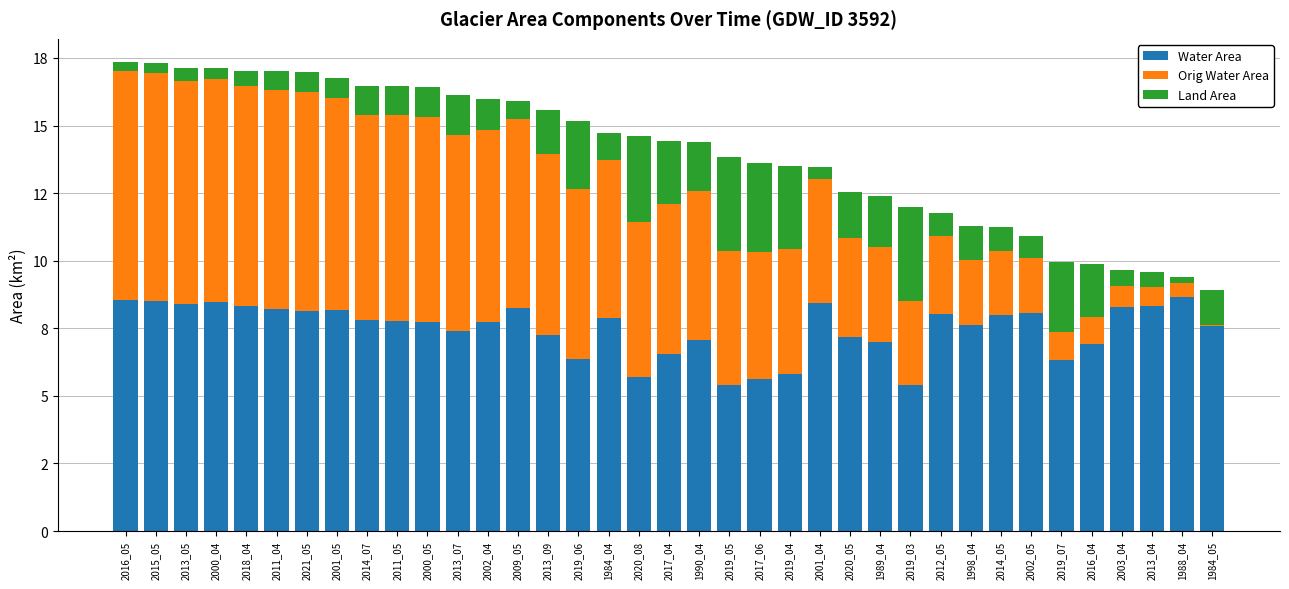

Does the chart contain stacked bars?

Yes